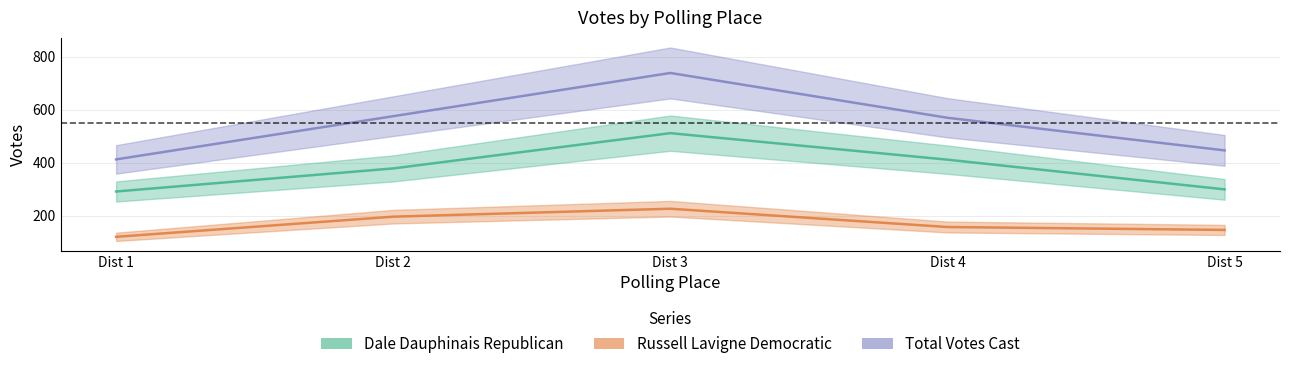

What is the difference between the second highest and second lowest values in the Dale Dauphinais Republican series?

112